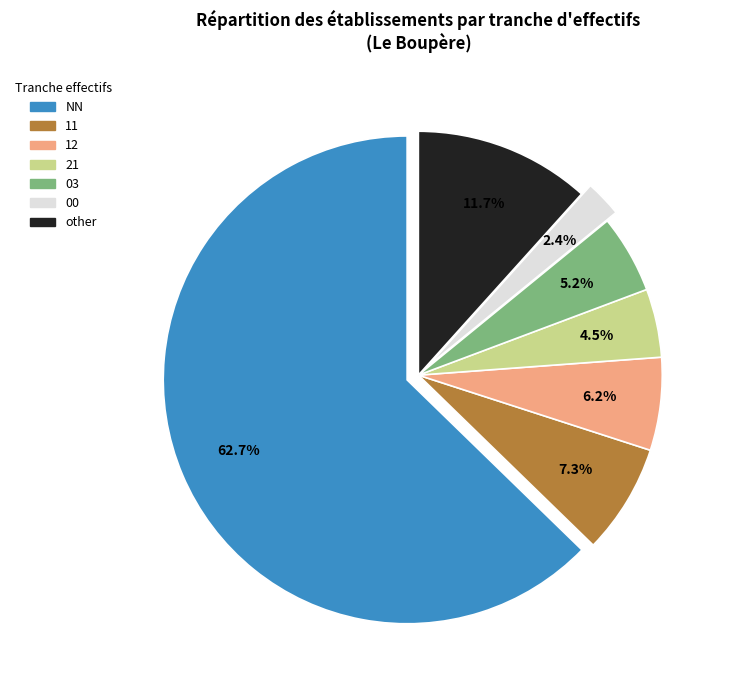

How many slices are in this pie chart?

7